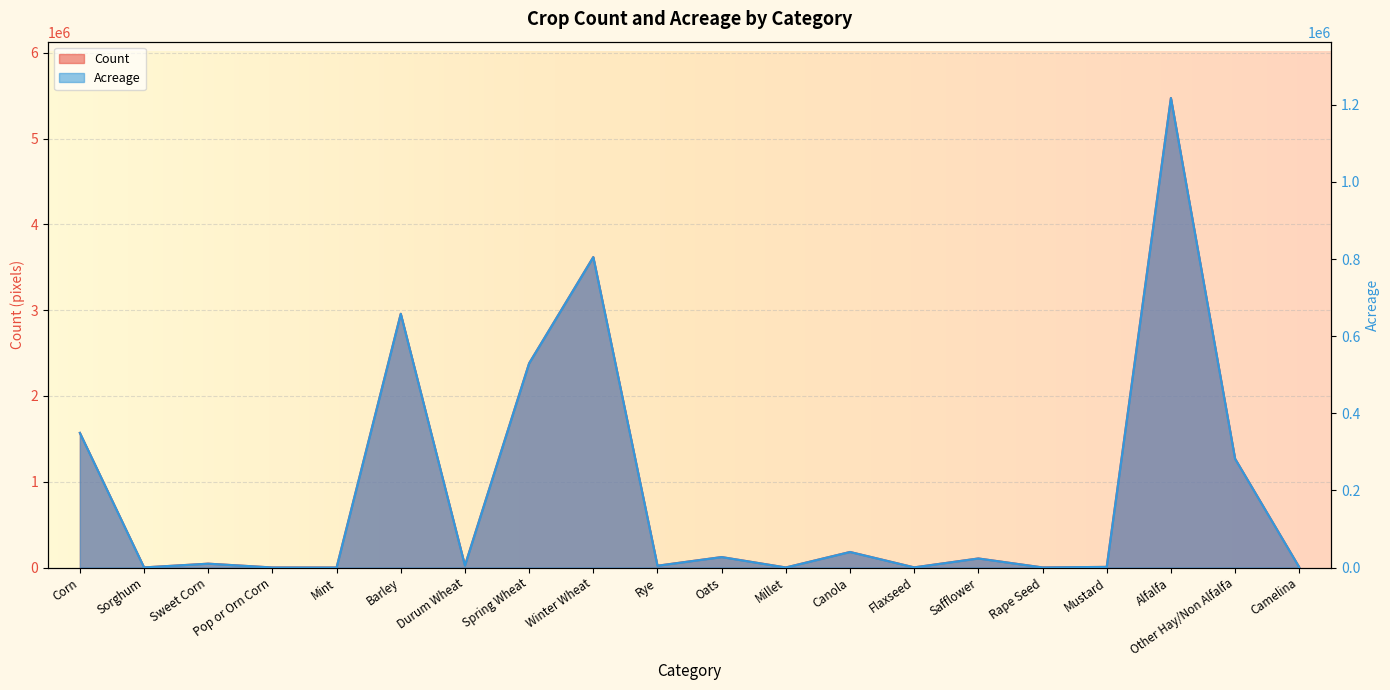

True or false: Count and Acreage cross at least once.

False